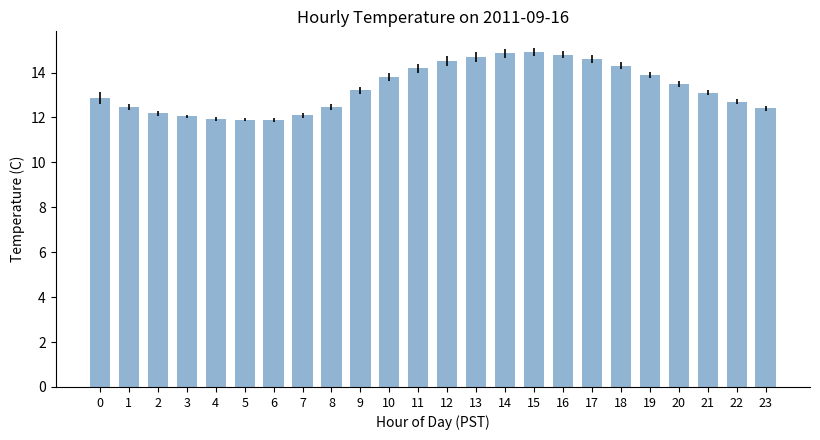

What is the minimum value shown in the chart?

11.9